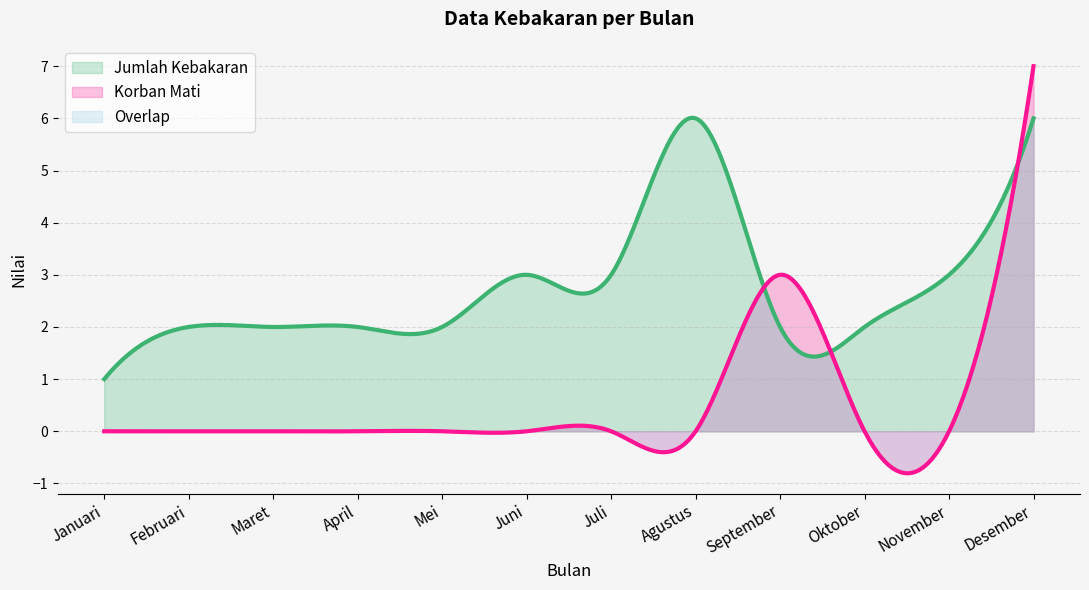

True or false: Jumlah Kebakaran and Korban Mati intersect in this chart.

True